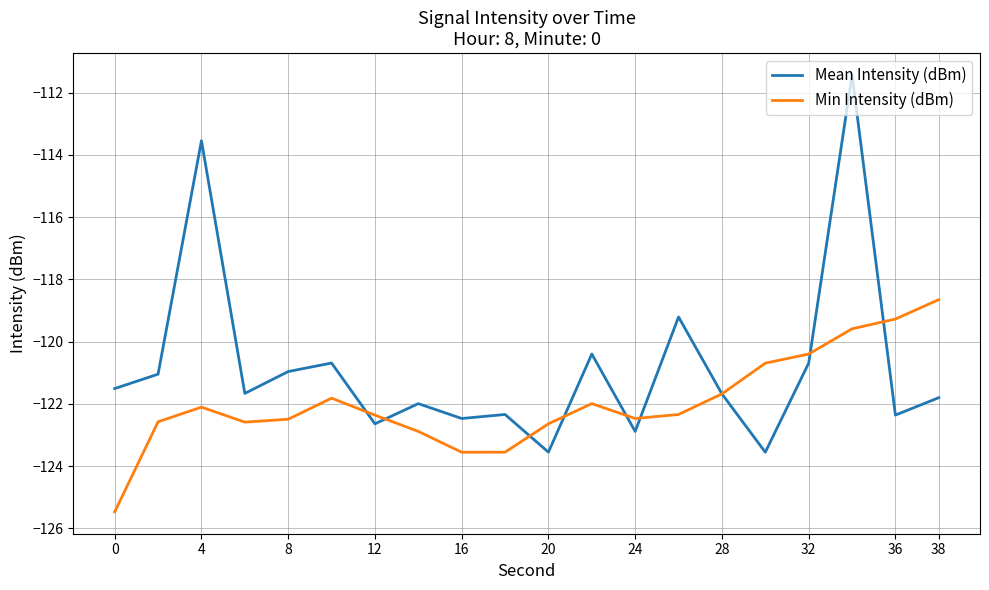

Which series has the largest range (max minus min)?

Mean Intensity (dBm)